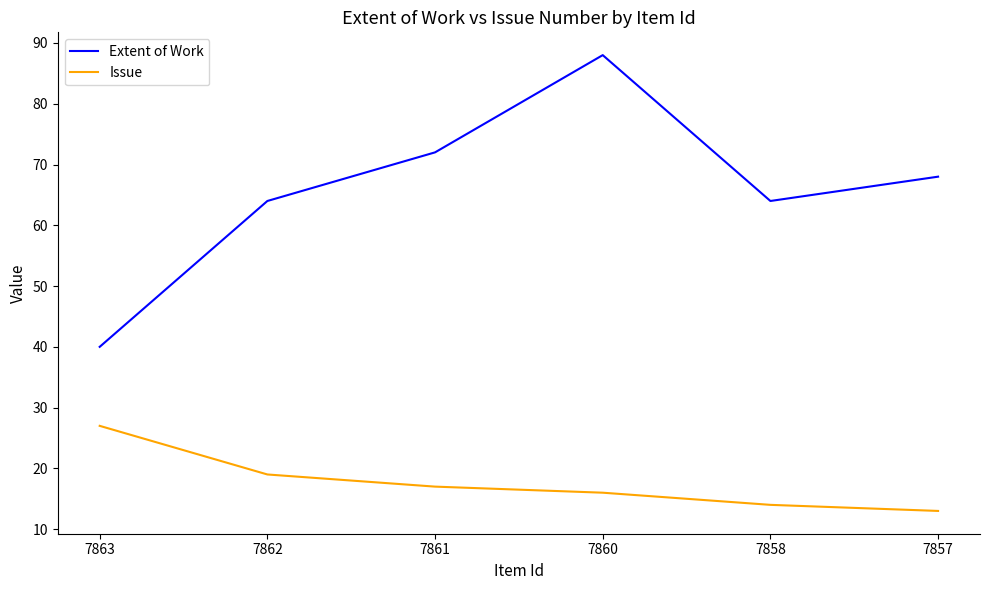

Rank the series by their average value, from highest to lowest.

Extent of Work, Issue